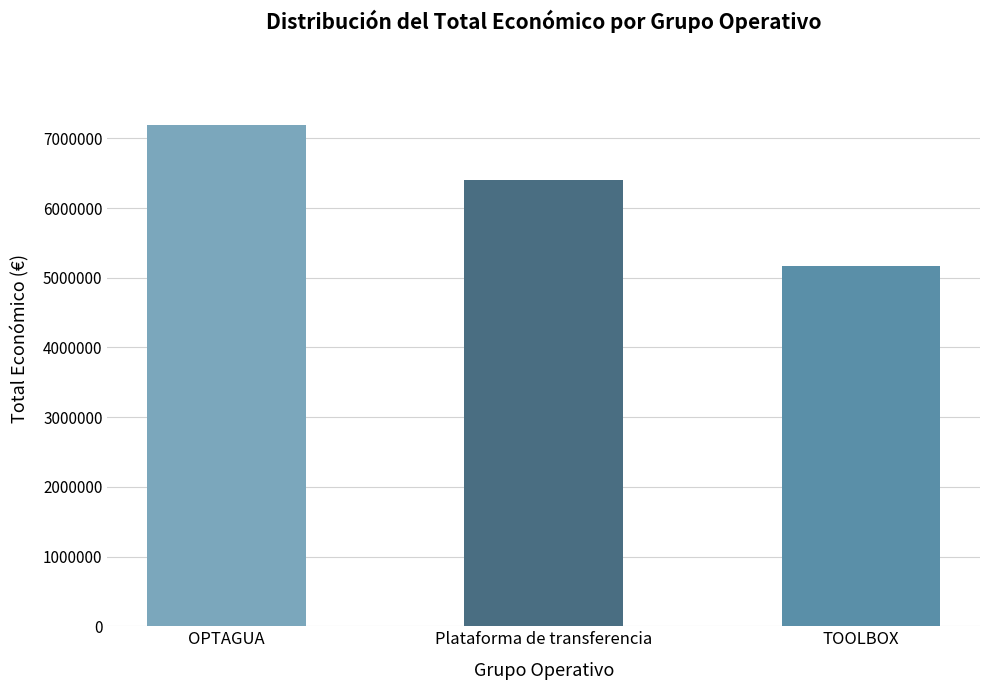

What is the value of the 3rd bar from the left?

5163335